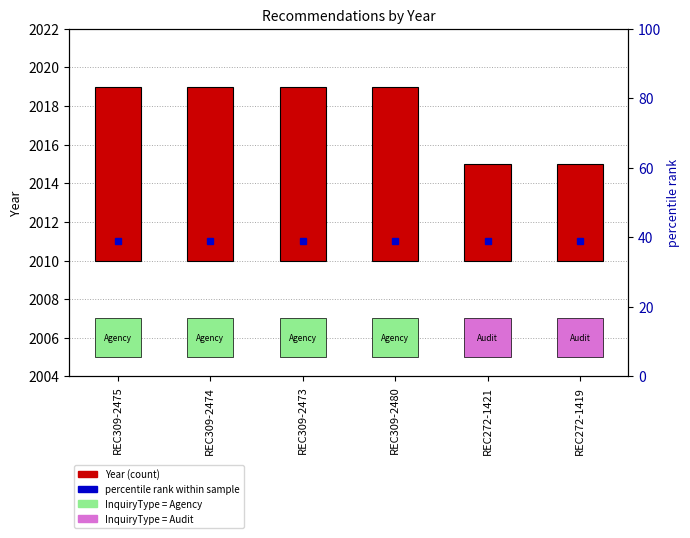

Reading left to right, extract all data points from this chart.

REC309-2475=9	REC309-2474=9	REC309-2473=9	REC309-2480=9	REC272-1421=5	REC272-1419=5